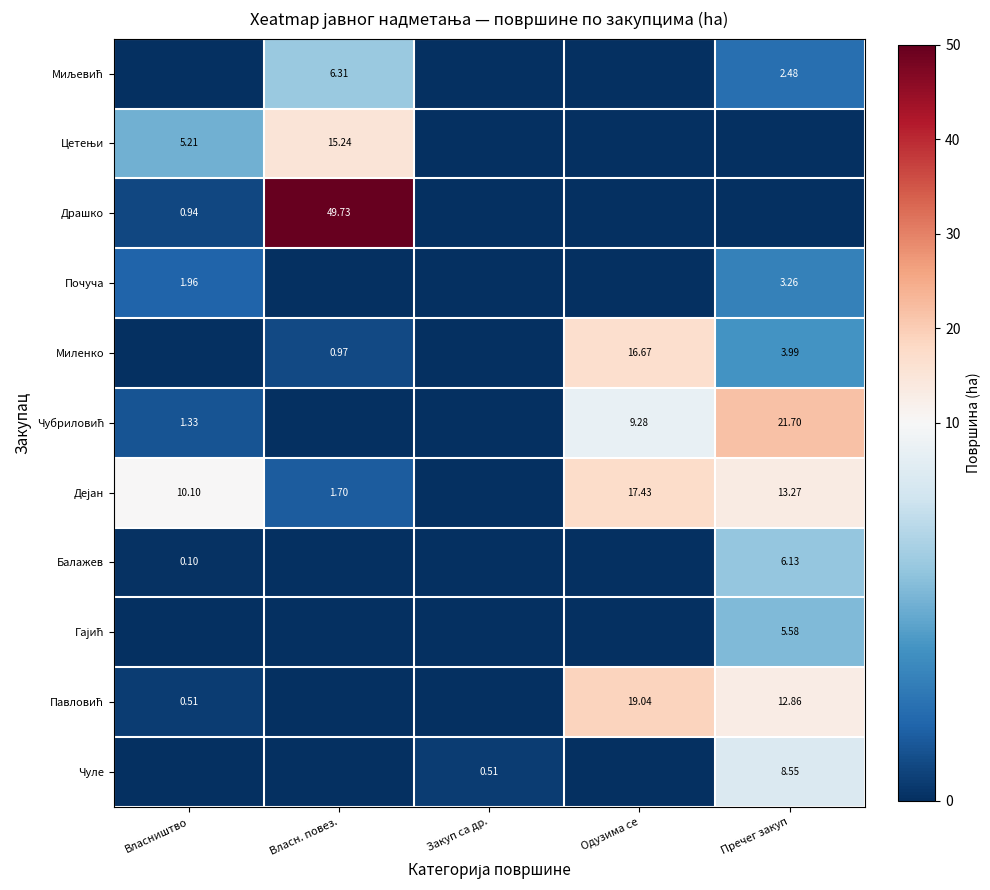

Between Власништво and Закуп са др., which is larger?

Власништво